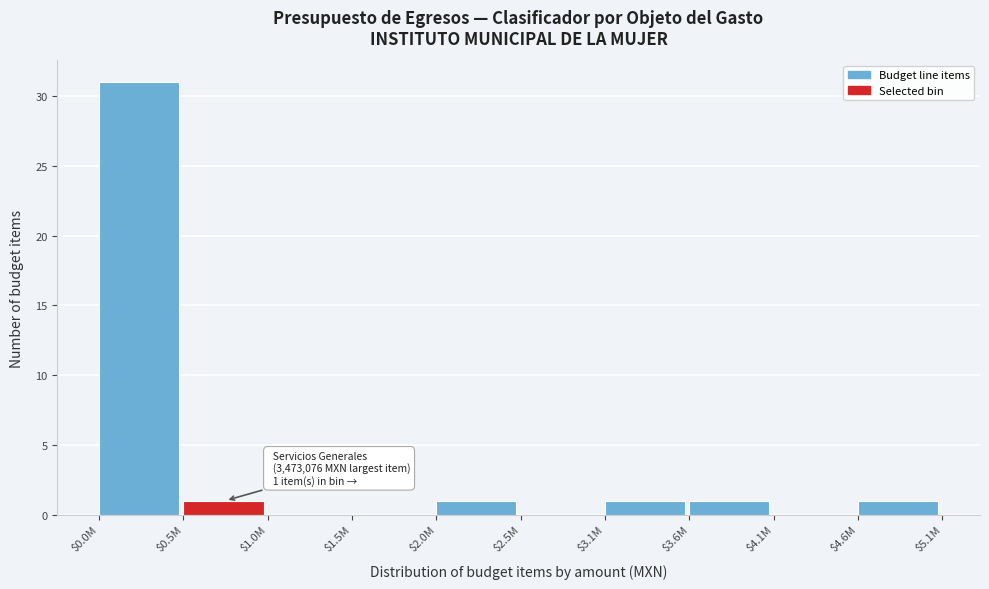

Which category has the highest value across all series?

$0.0M